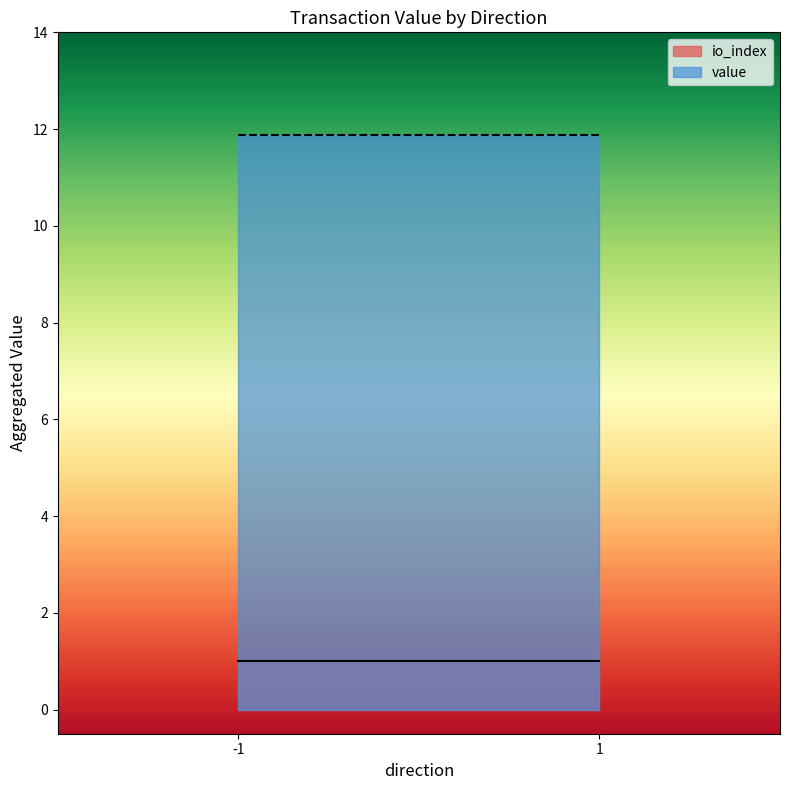

How many io_index values are between 0 and 1?

4